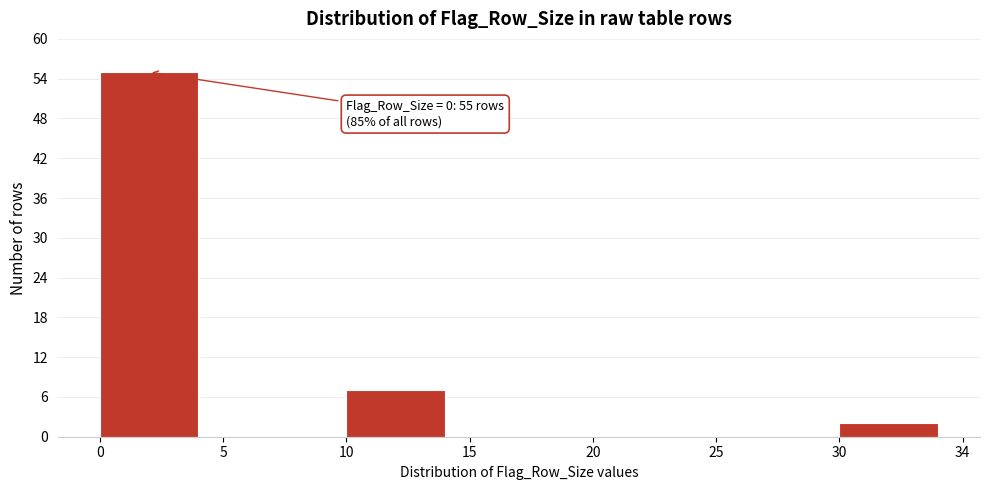

Reading left to right, transcribe all the data shown in this chart.

0=55	5=0	10=7	15=0	20=0	25=0	30=2